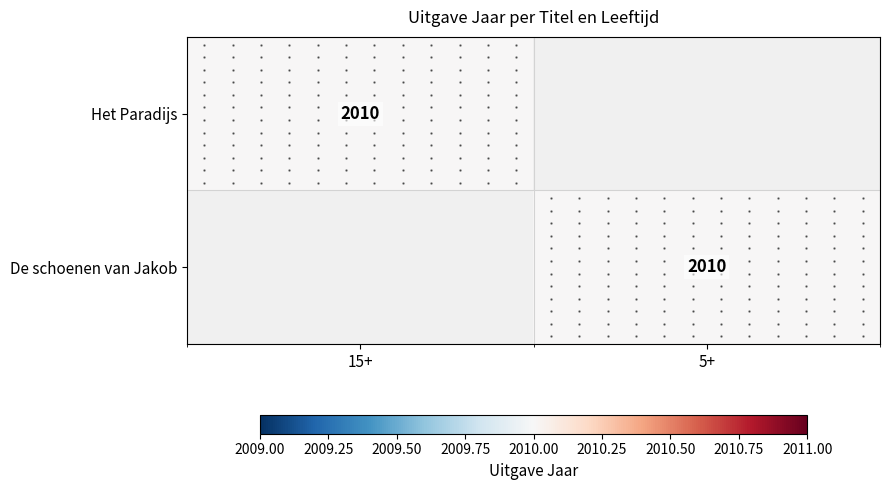

At 5+, list the series in order from smallest to largest.

Het Paradijs, De schoenen van Jakob